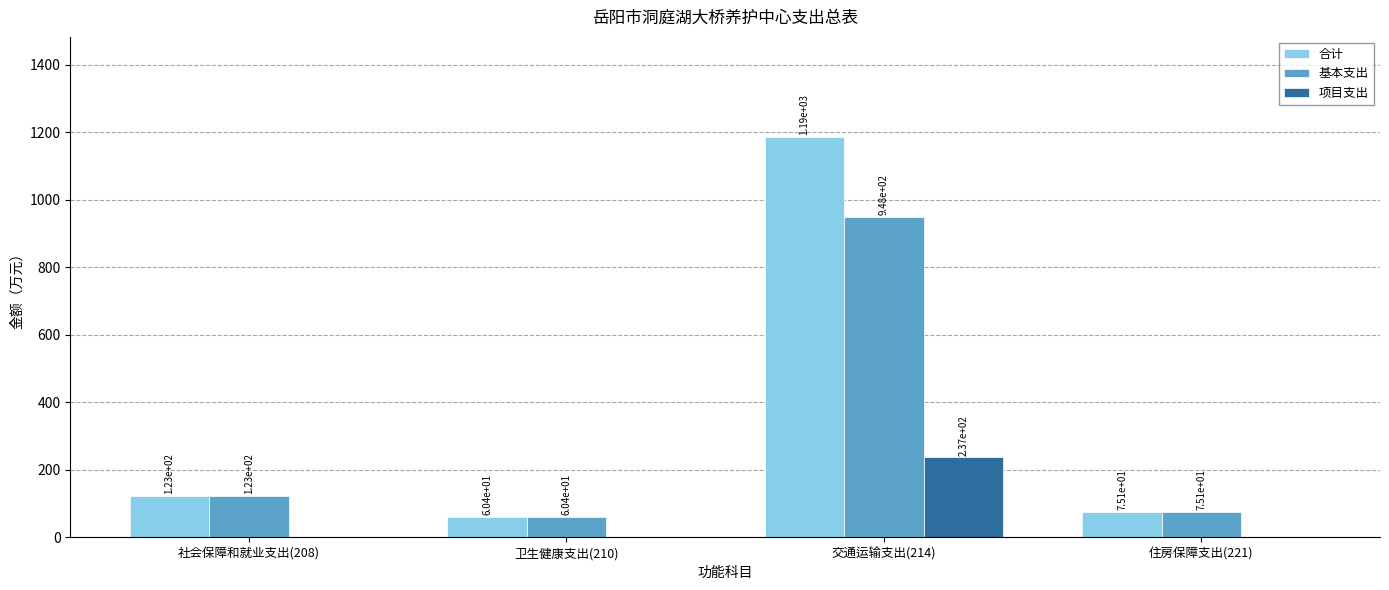

What is the average value of the 项目支出 series?

59.2